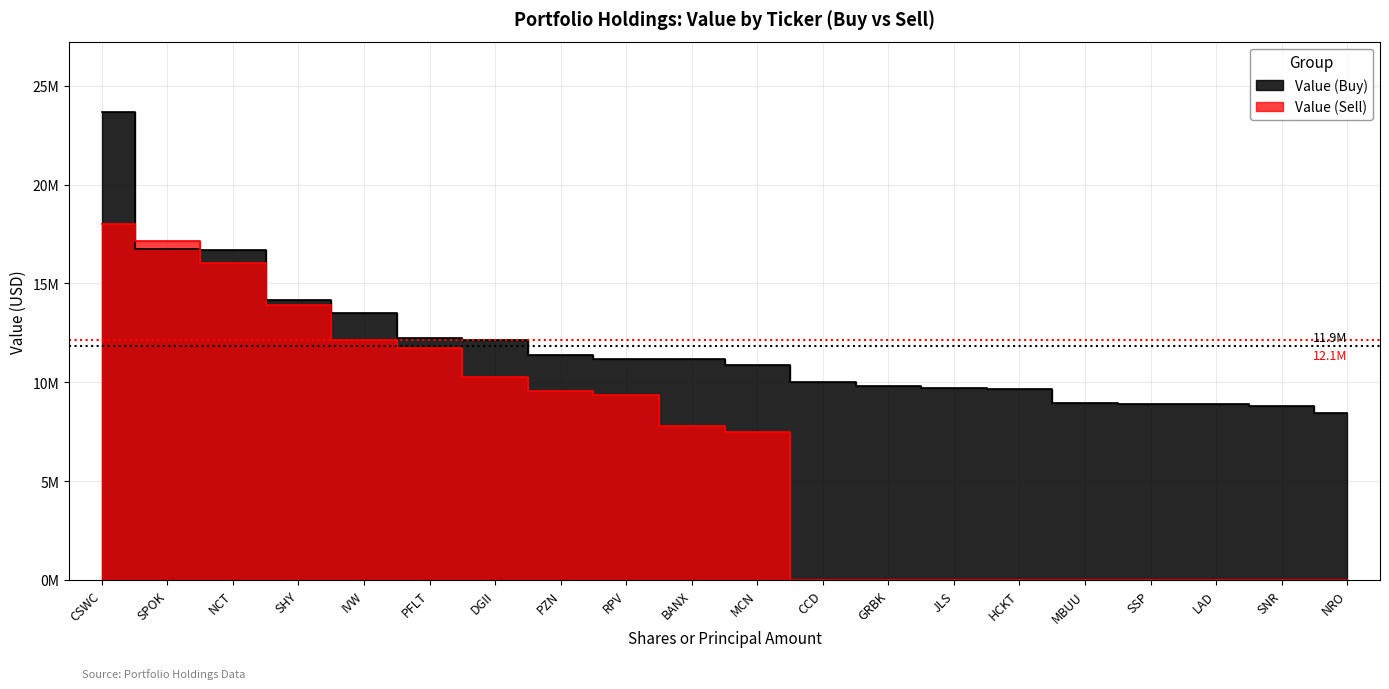

Between SHY and SSP, which series saw the biggest shift?

Value (Sell)